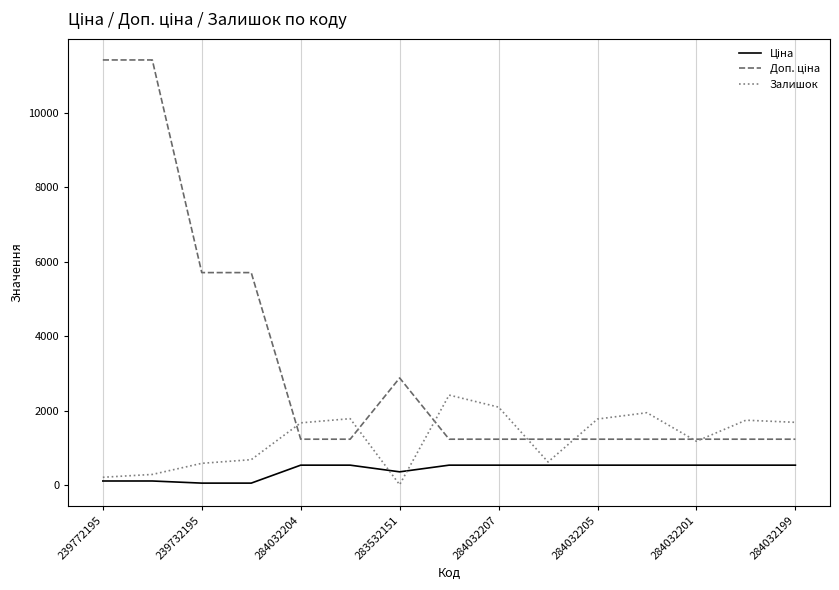

How many distinct data groups are displayed?

3